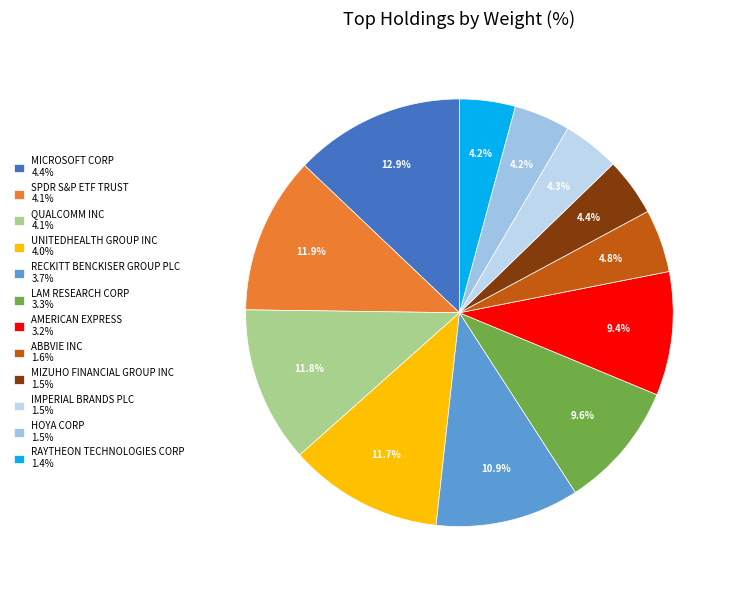

Combined, do LAM RESEARCH CORP and ABBVIE INC account for over 50%?

No